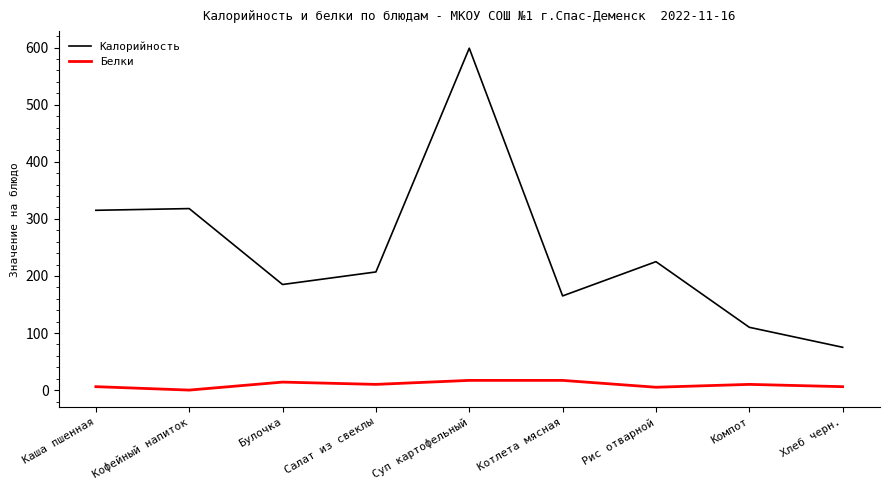

Is the value of Белки at Каша пшенная greater than the value of Калорийность at Котлета мясная?

No